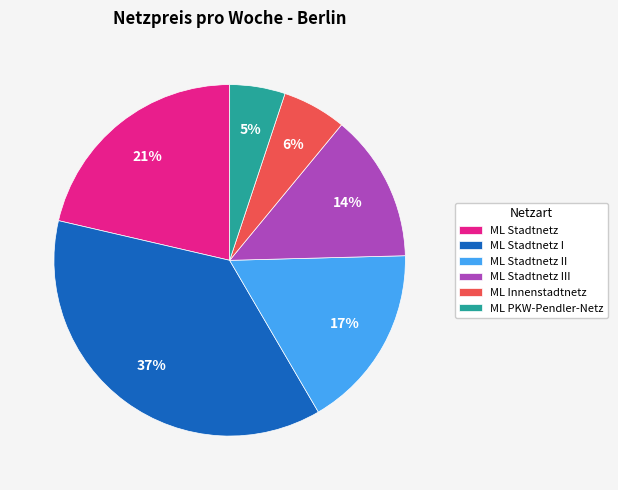

Count the number of slices in the pie.

6